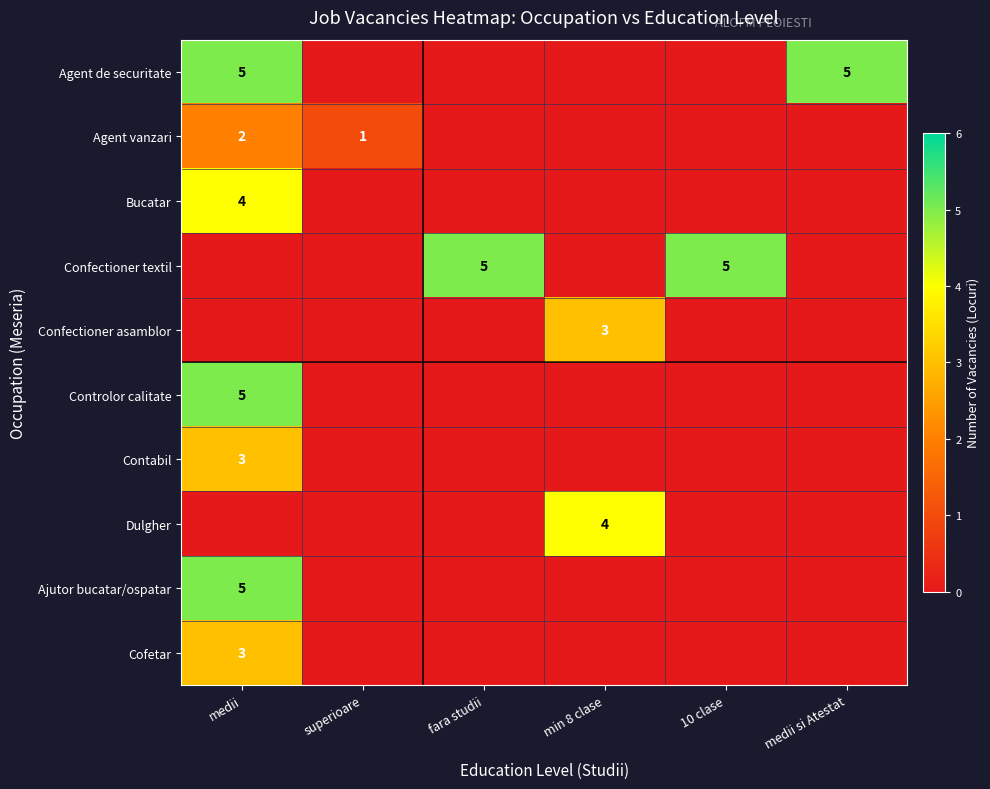

The value of Confectioner textil at fara studii is 5. True or false?

True